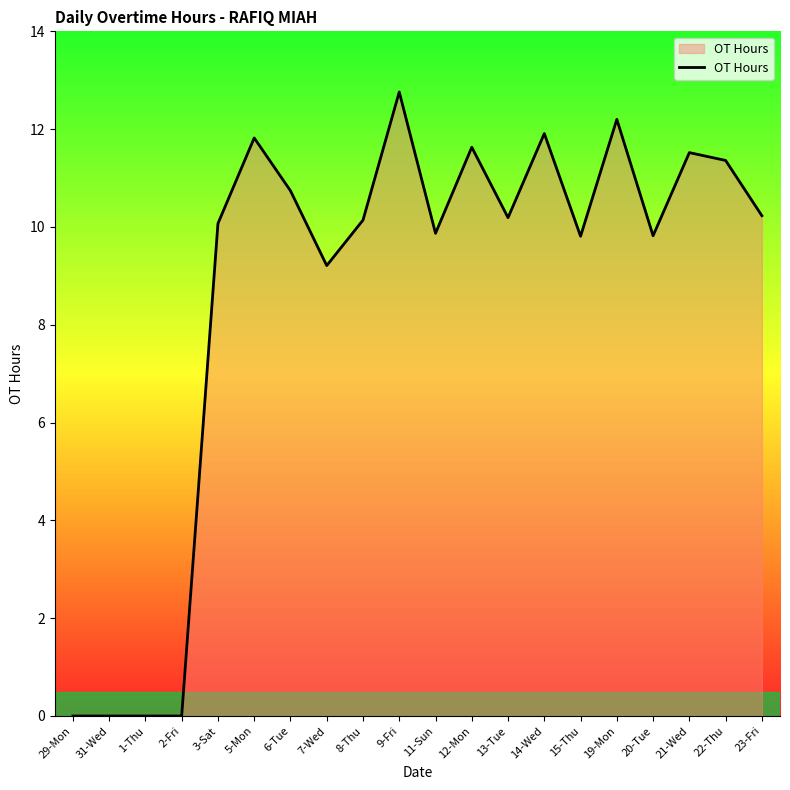

True or false: the data shows 10.2 at 23-Fri.

True